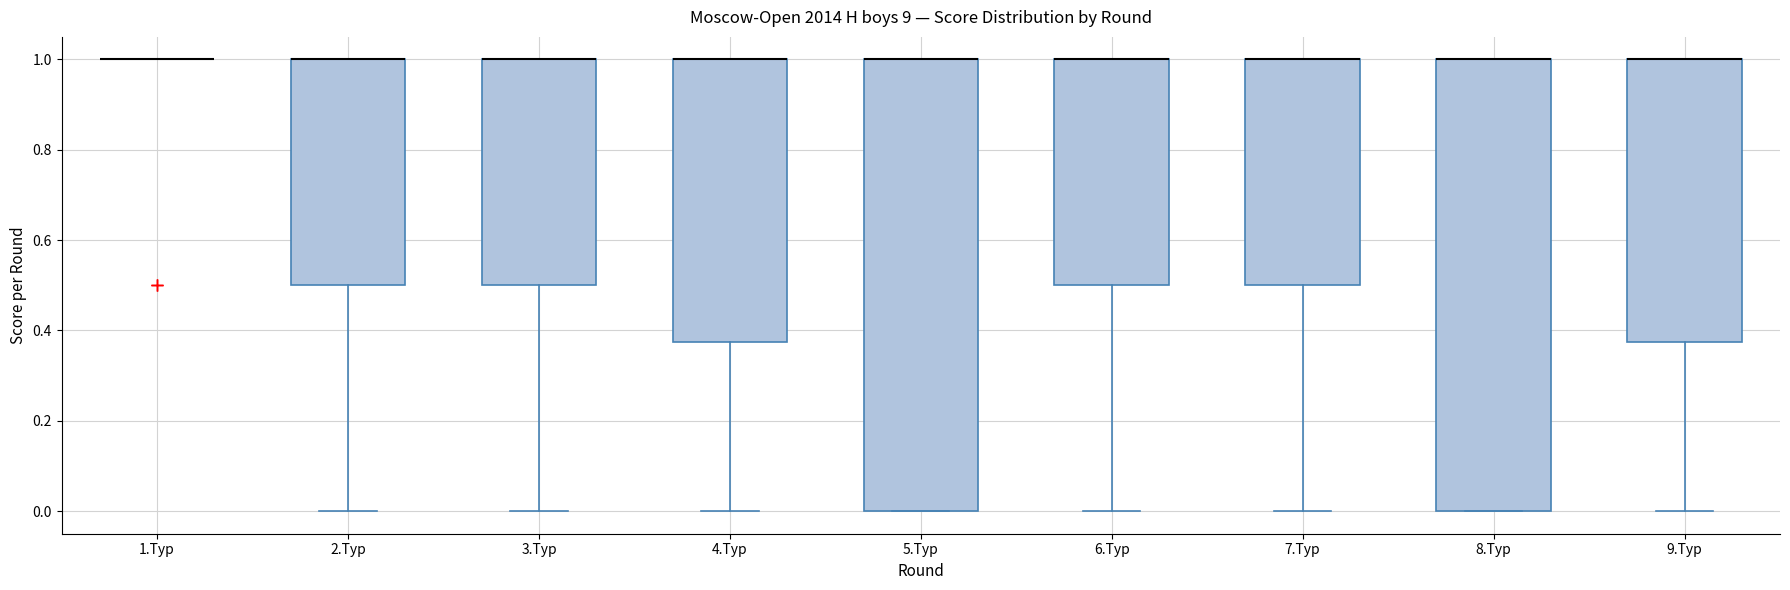

Where is the lower edge of the box for 8.Тур on the y-axis? The values are not printed on the chart, so give them approximately, as read against the axis.

0.00